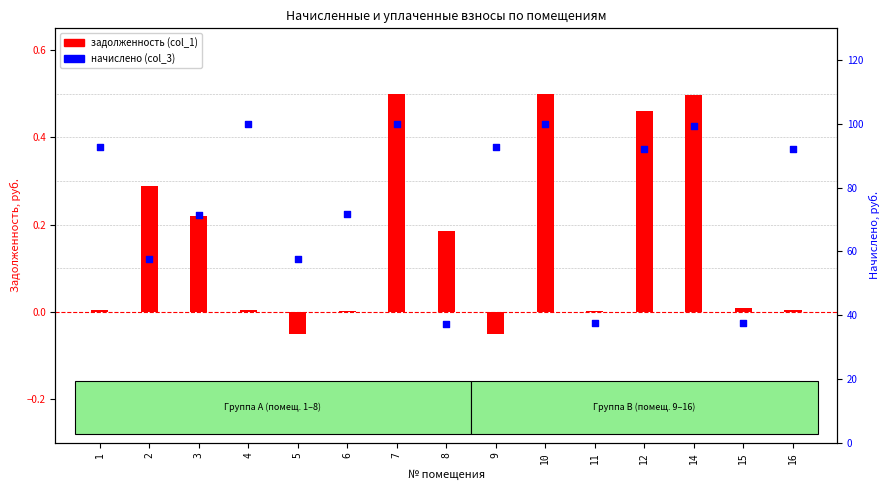

What are all the series names shown in the legend?

задолженность (col_1), начислено (col_3)